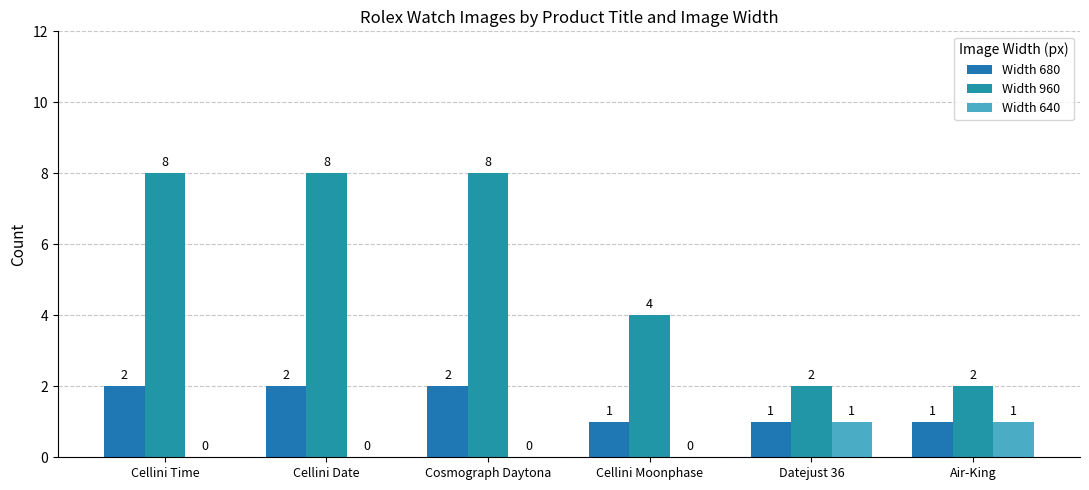

What value does the Width 960 series have at Air-King?

2